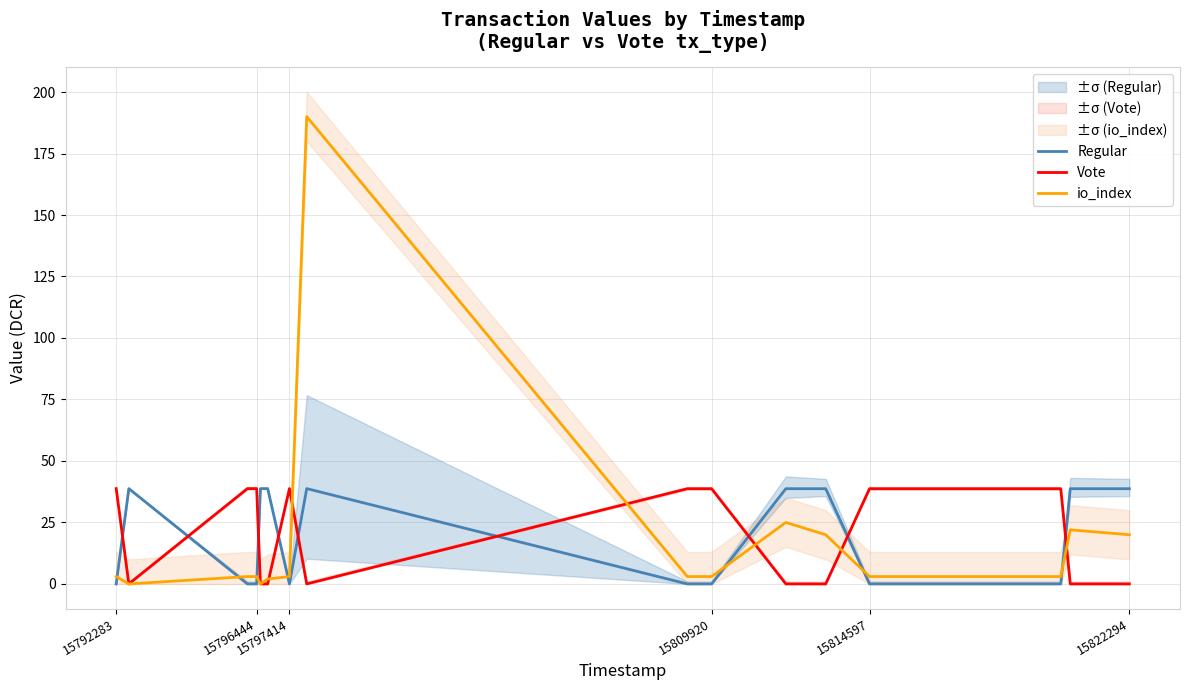

True or false: Regular and io_index cross at least once.

True